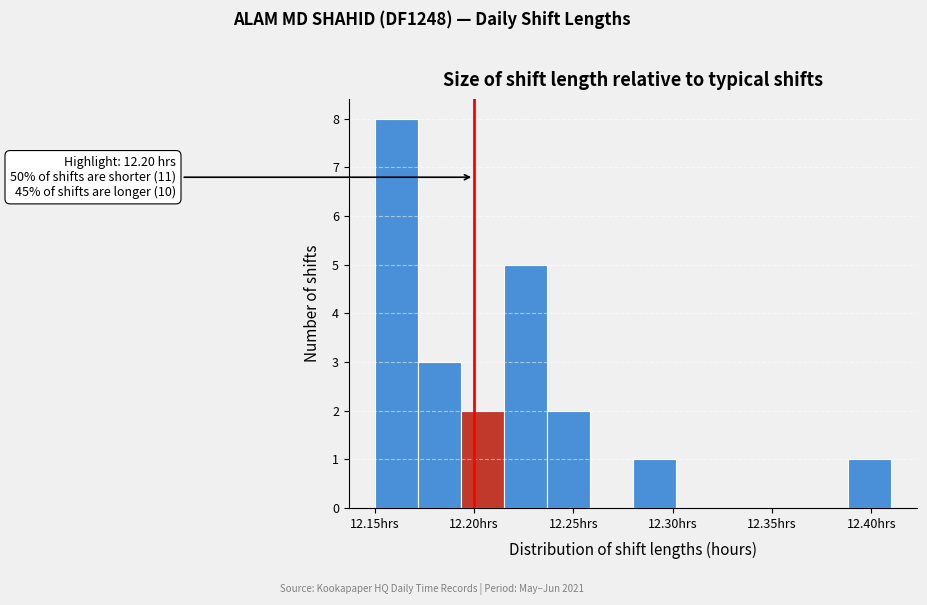

Which range on the x-axis has the tallest bar?

12.150 to 12.170